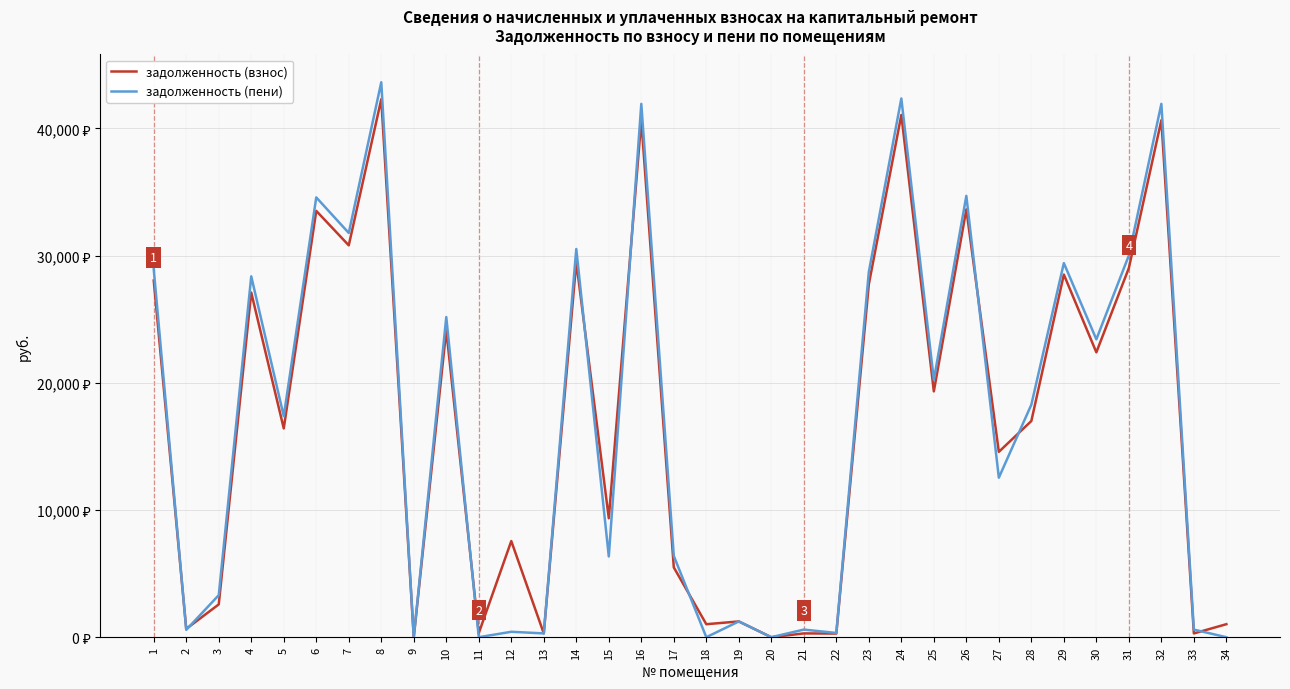

Rank the series at 12 from lowest to highest value.

задолженность (пени), задолженность (взнос)